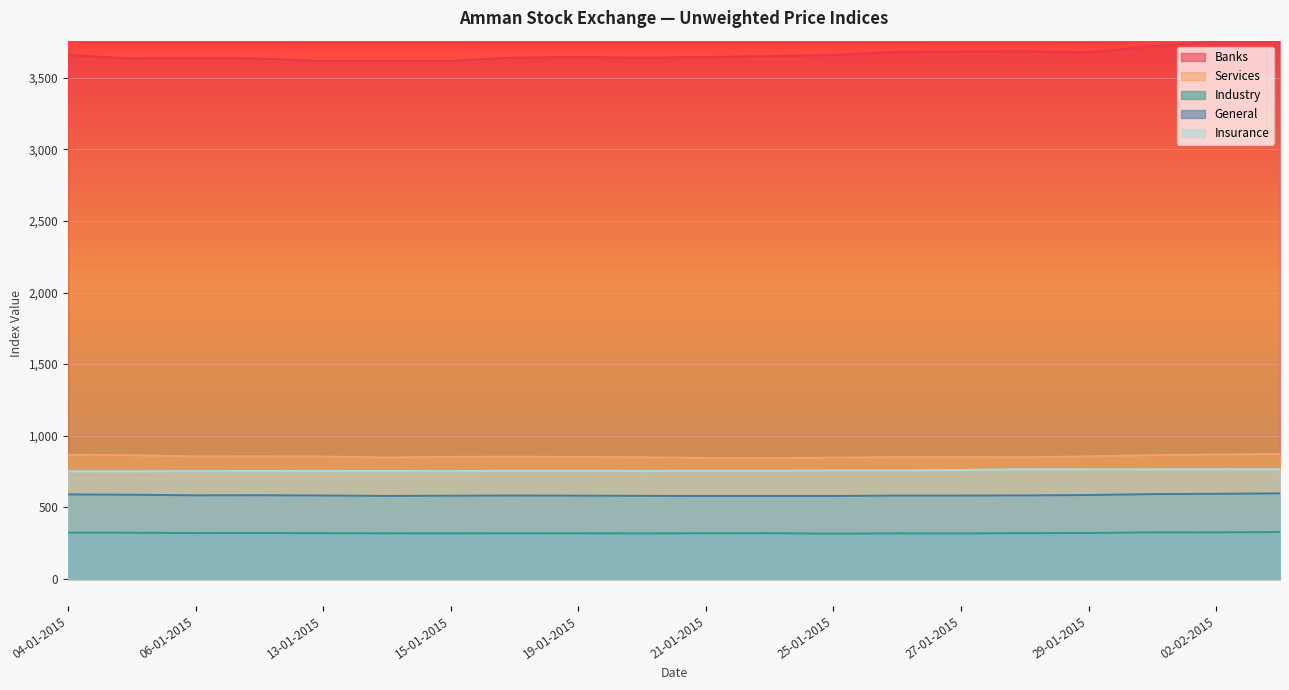

At which category does the chart reach its peak across all series?

03-02-2015